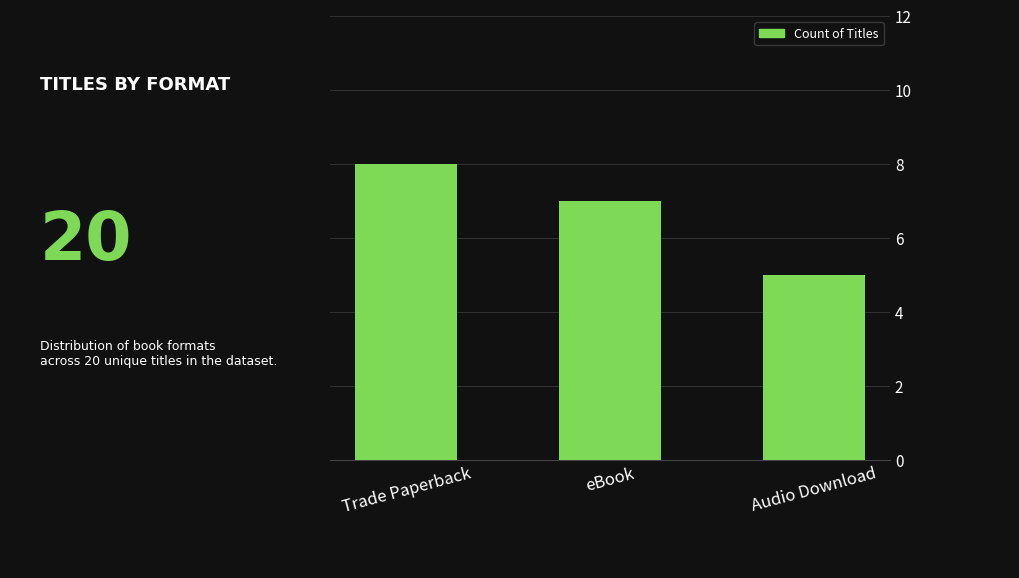

Between Audio Download and eBook, which is larger?

eBook